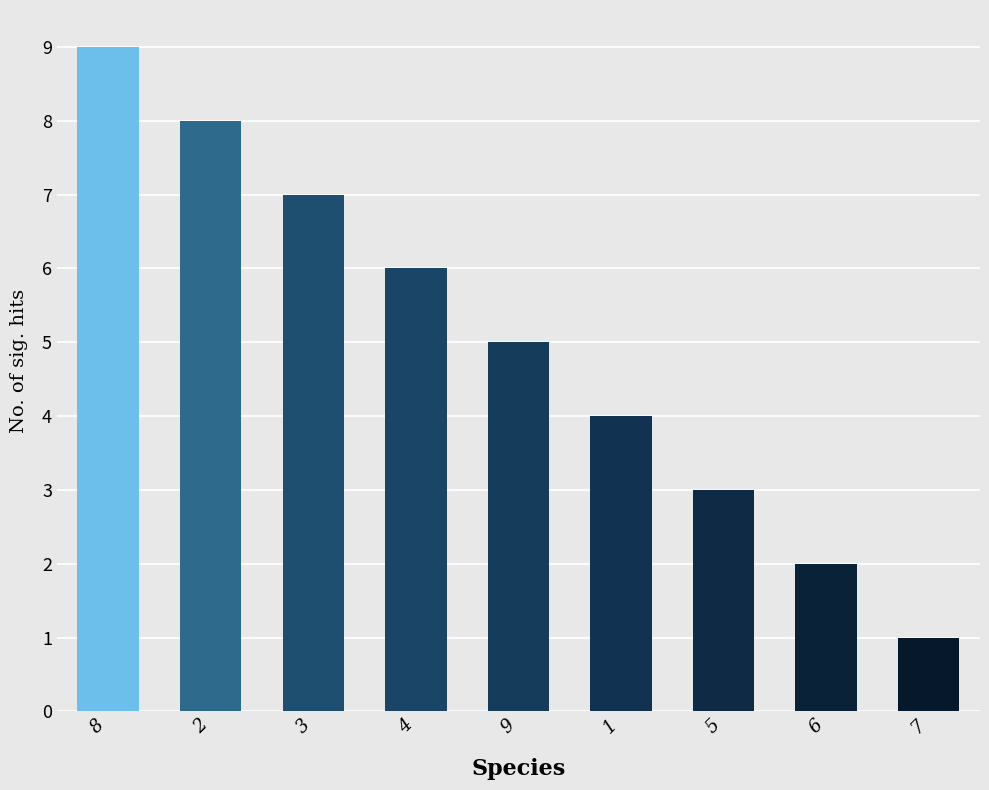

What is the approximate value at 2?

8